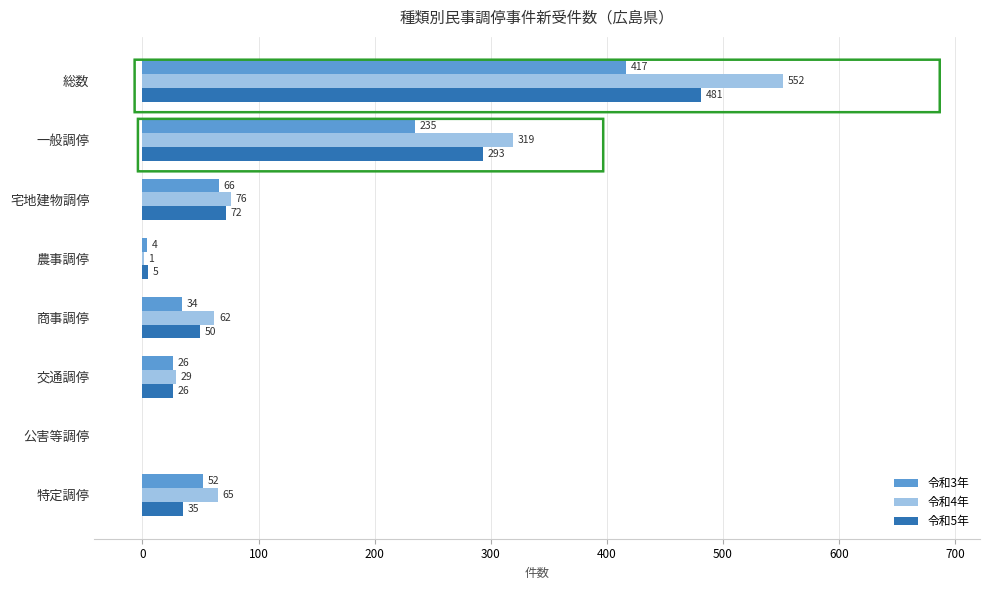

Which series has the widest spread of values?

令和4年